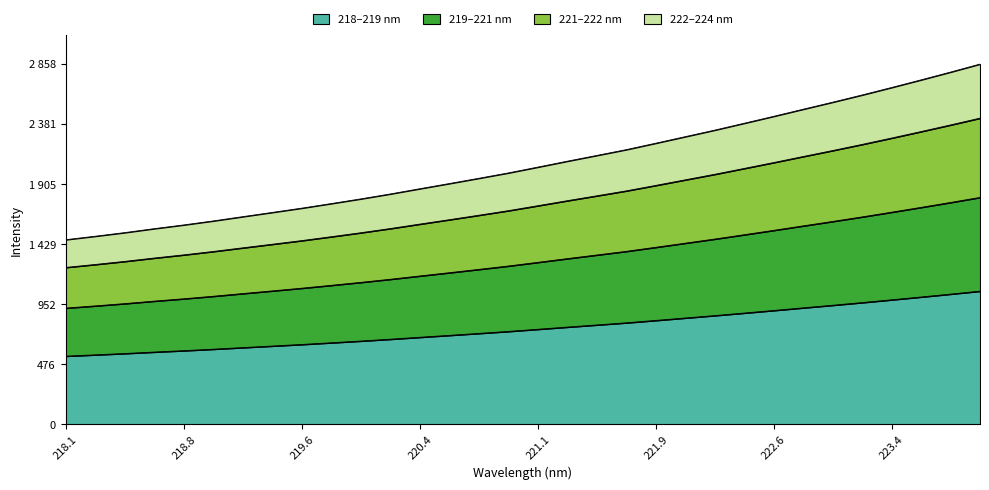

How many data points are less than 755?

16